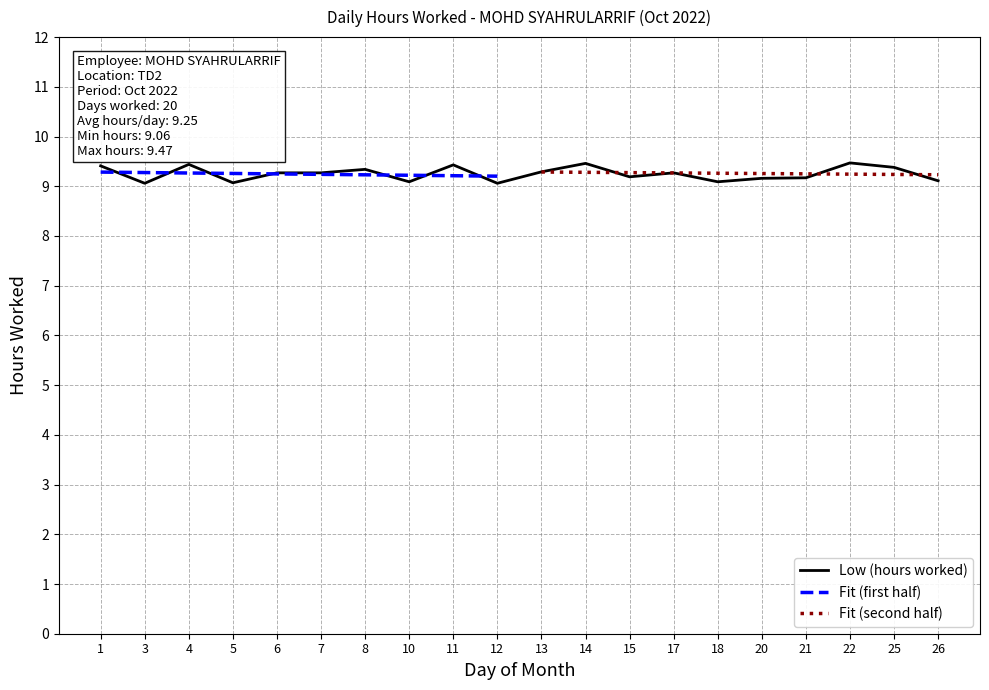

Rank the categories by value from lowest to highest.

3, 12, 5, 10, 18, 26, 20, 21, 15, 6, 7, 17, 13, 8, 25, 1, 11, 4, 14, 22